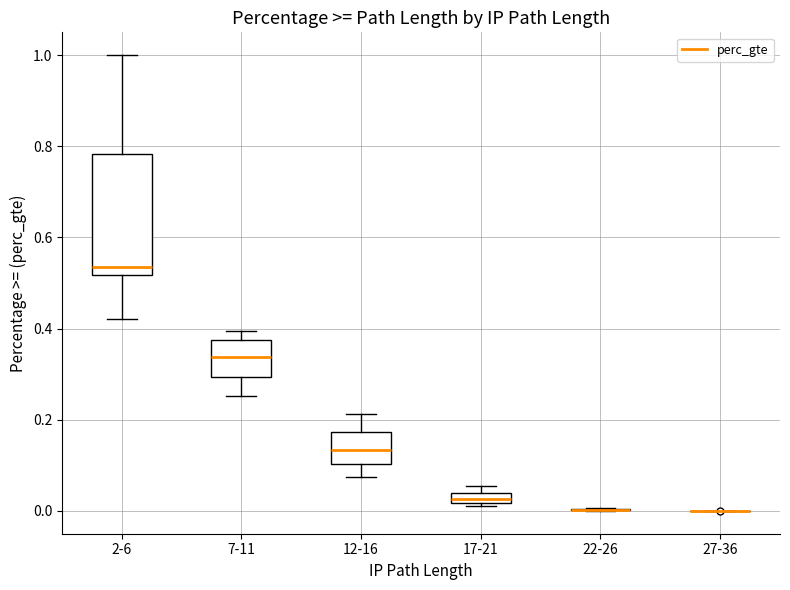

Comparing the boxes themselves (not the whiskers), which one is the tallest?

2-6